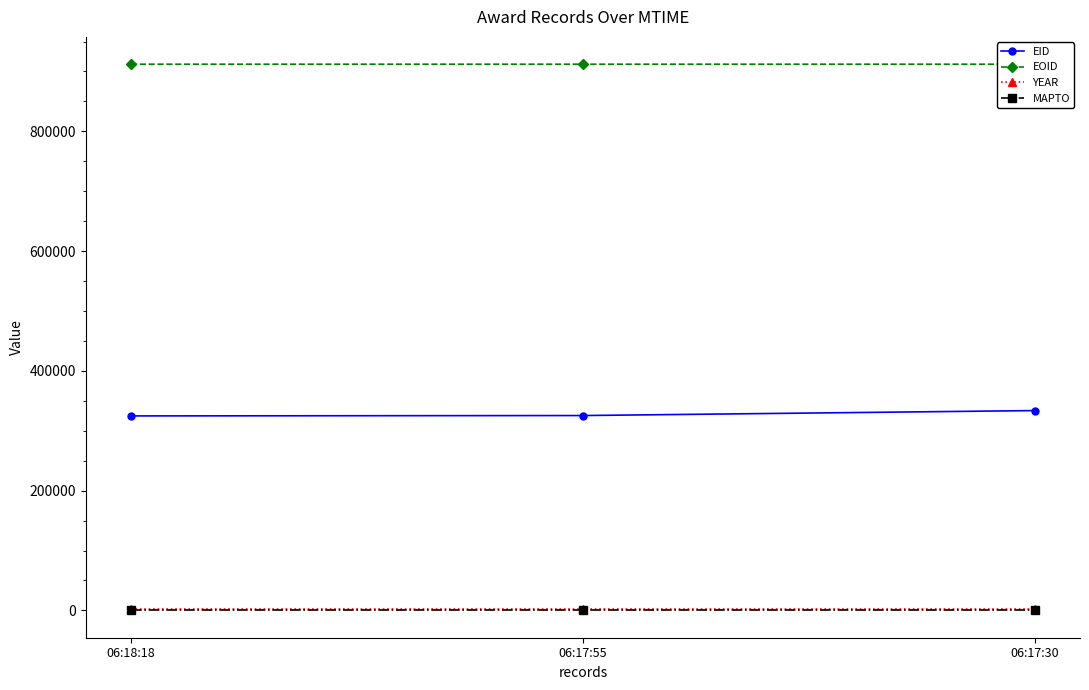

Between 06:18:18 and 06:17:55, which is larger?

06:17:55